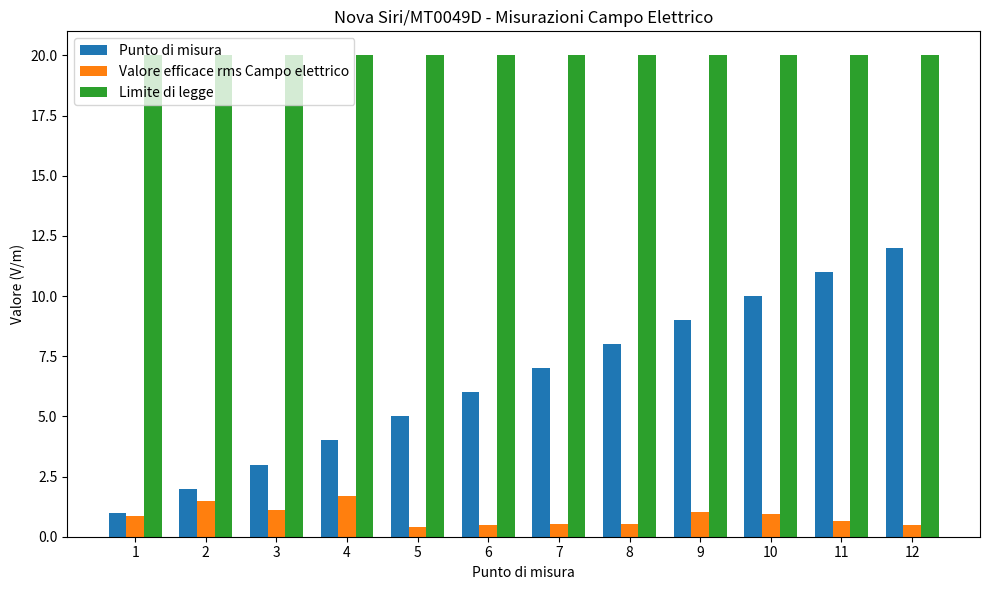

How many bars are there in each group?

3